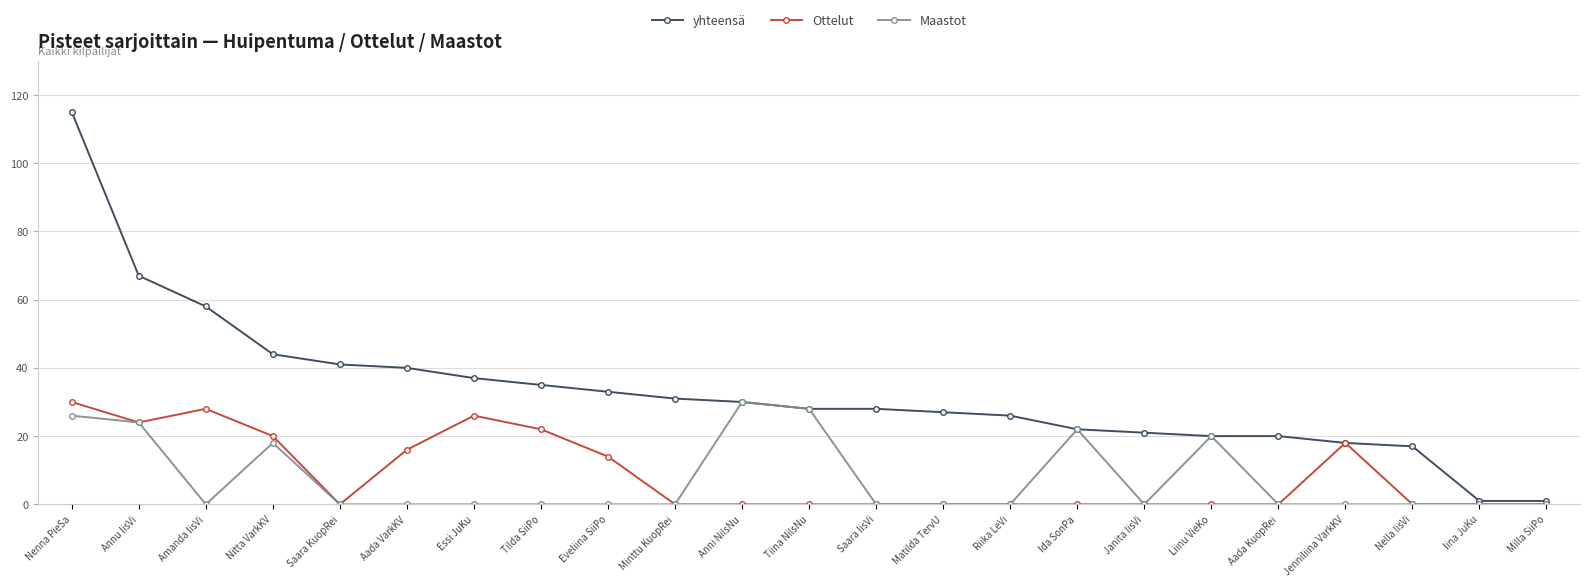

What is the total value across all series at Nenna PieSa?

171